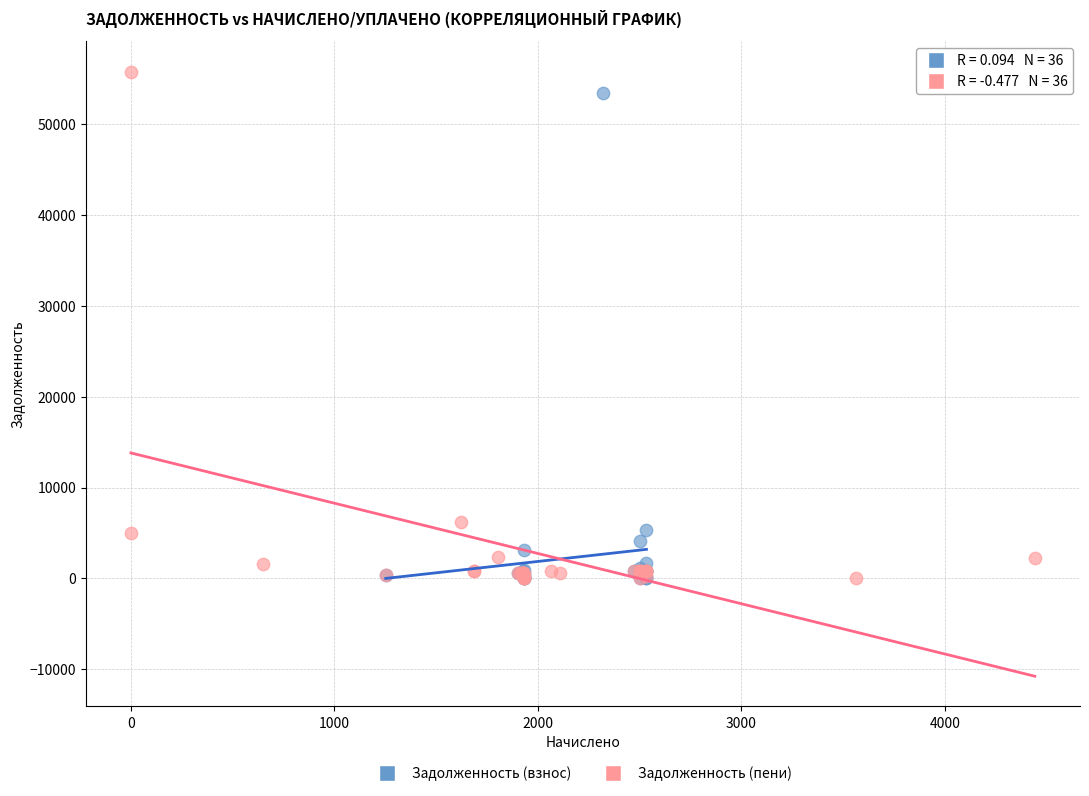

Which series has the largest Y range (max minus min)?

Задолженность (пени)